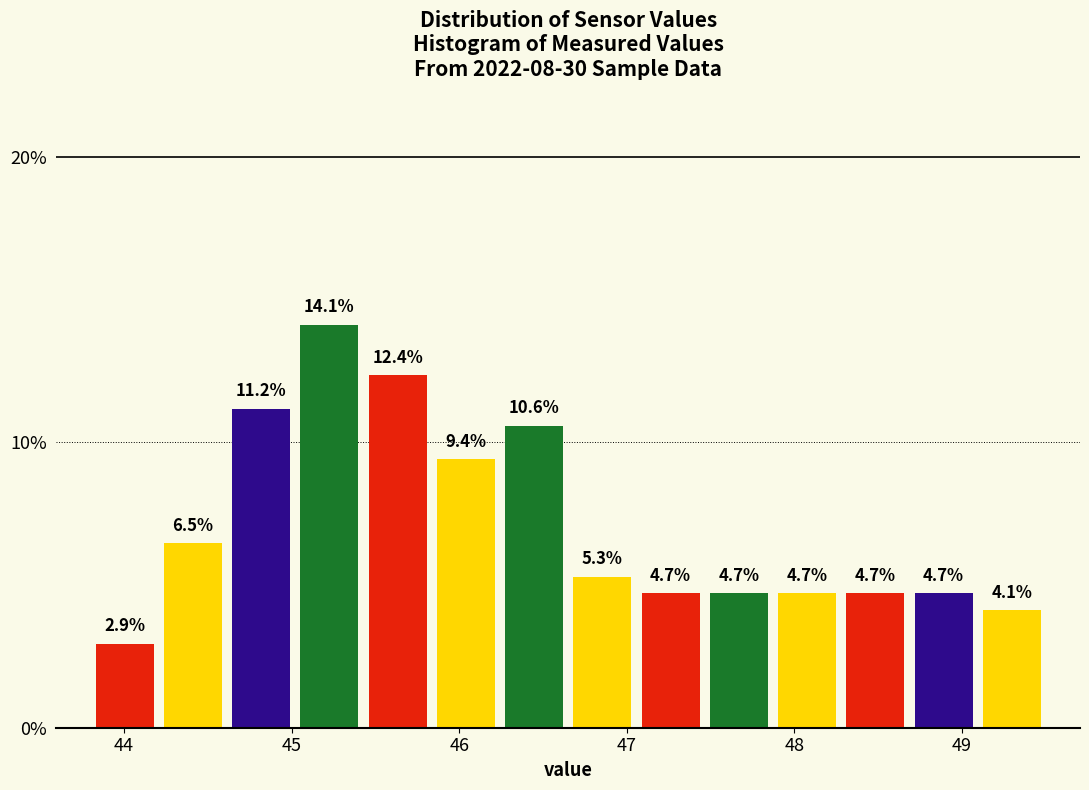

How tall is the bar that spans 45.8 to 46.2 on the x-axis? The bar edges are not printed on the chart, so give them approximately, as read against the axis.

9.4